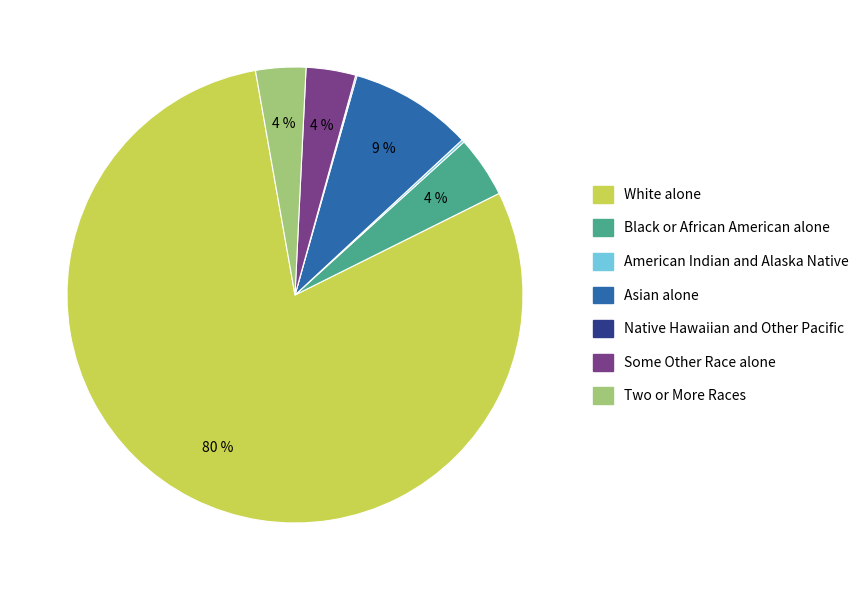

Is the sum of Asian alone and Two or More Races greater than half?

No